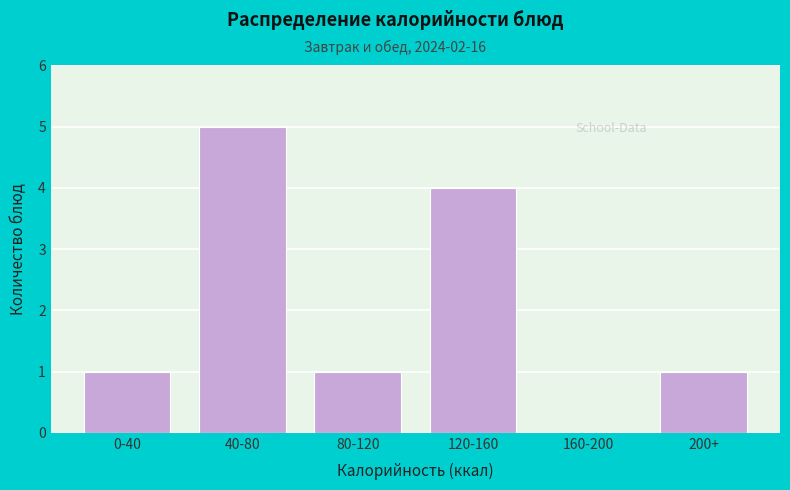

Reading left to right, list all the values displayed in this chart.

0-40=1	40-80=5	80-120=1	120-160=4	160-200=0	200+=1